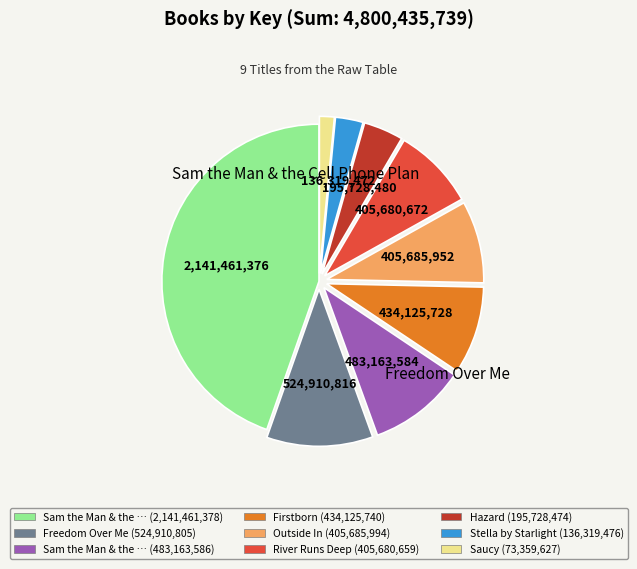

Does any single category account for the majority?

No